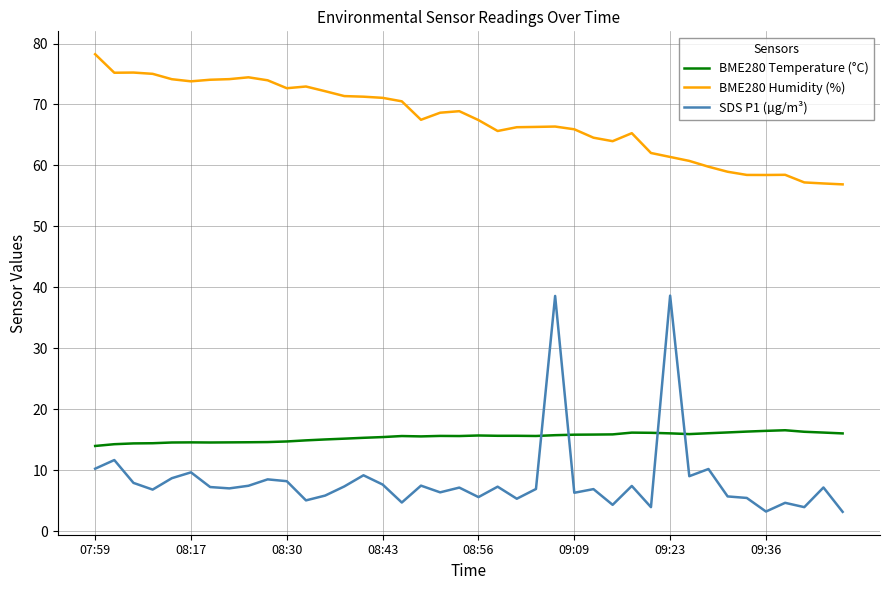

What is the difference between the maximum and minimum values in the BME280 Temperature (°C) series?

2.6